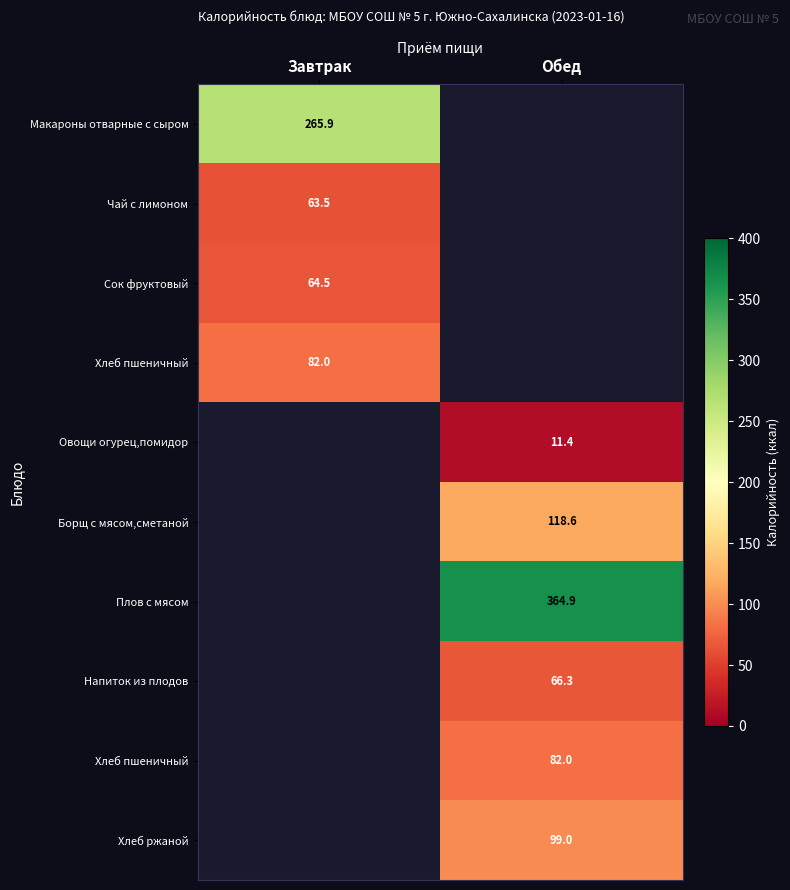

Between Обед and Завтрак, which is larger?

Завтрак